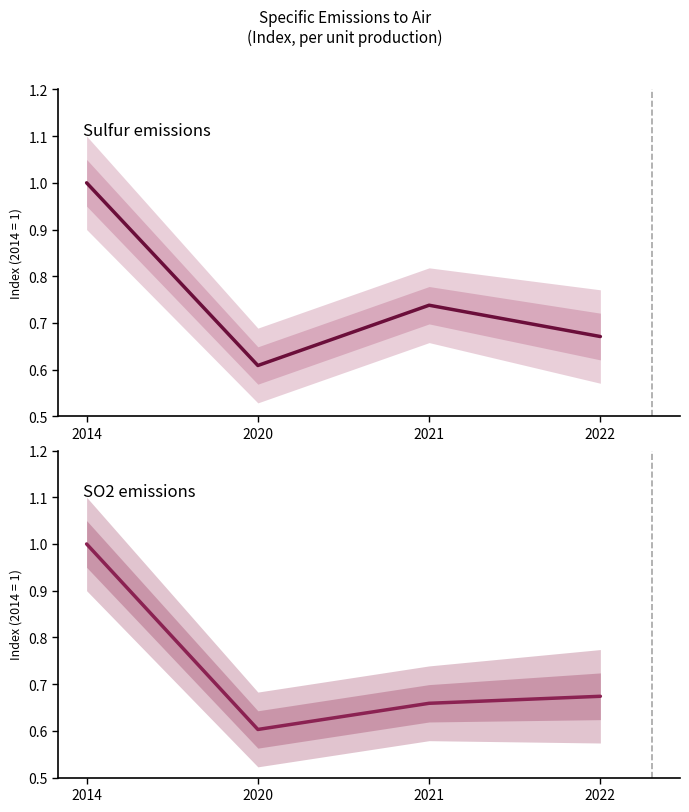

Count the SO2 emissions values in the range 0 to 1.

4